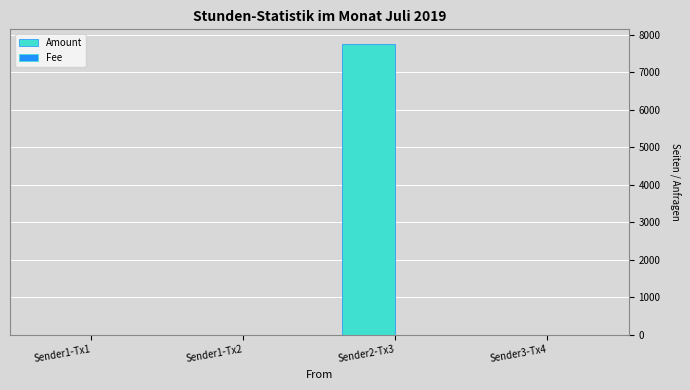

True or false: Amount has a value of 5086 at Sender2-Tx3.

False